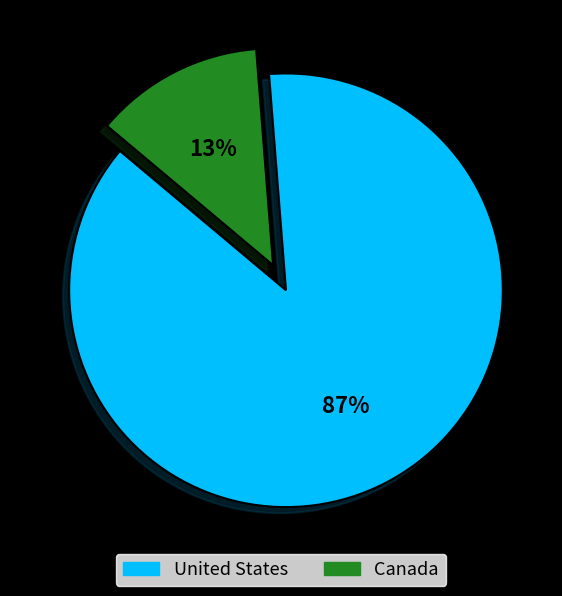

True or false: United States accounts for 82% of the total.

False